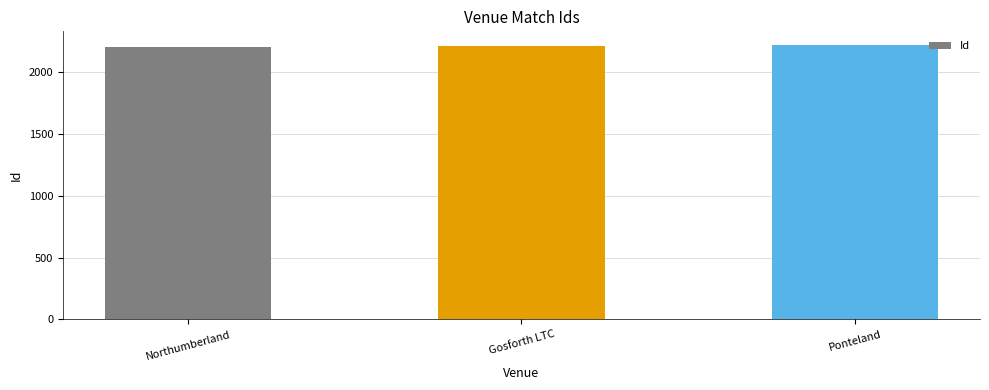

What is the value of the 1st bar from the left?

2203